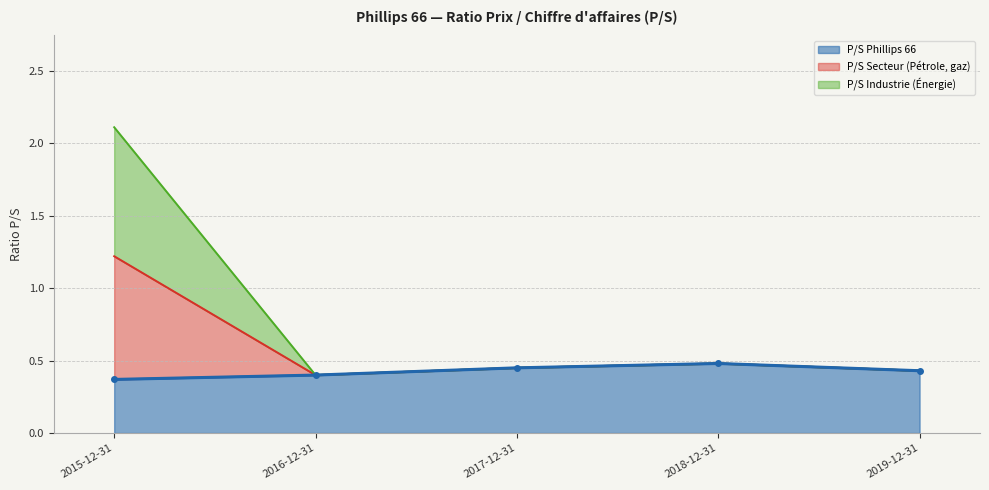

Which series has the largest total across all categories?

P/S Secteur (Pétrole, gaz)